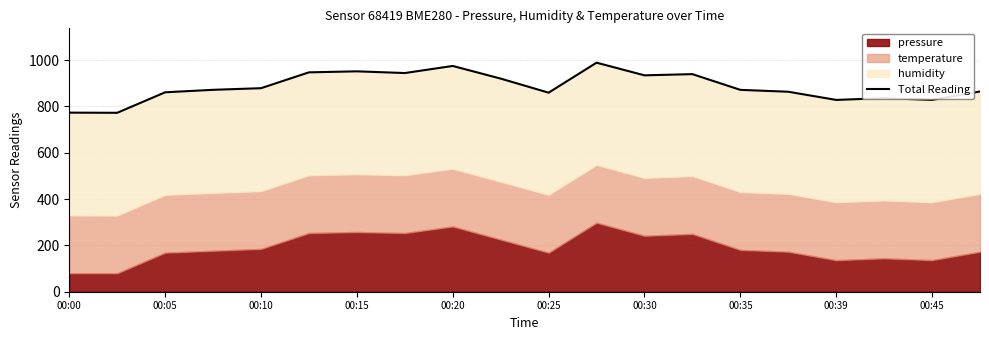

What is the maximum value shown in the chart?

988.6